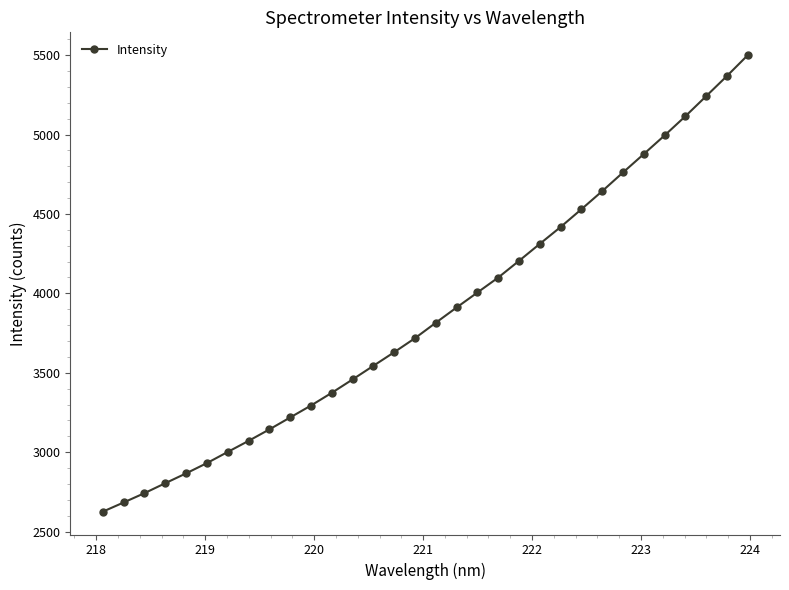

What is the difference between the maximum and second lowest values?

2816.7